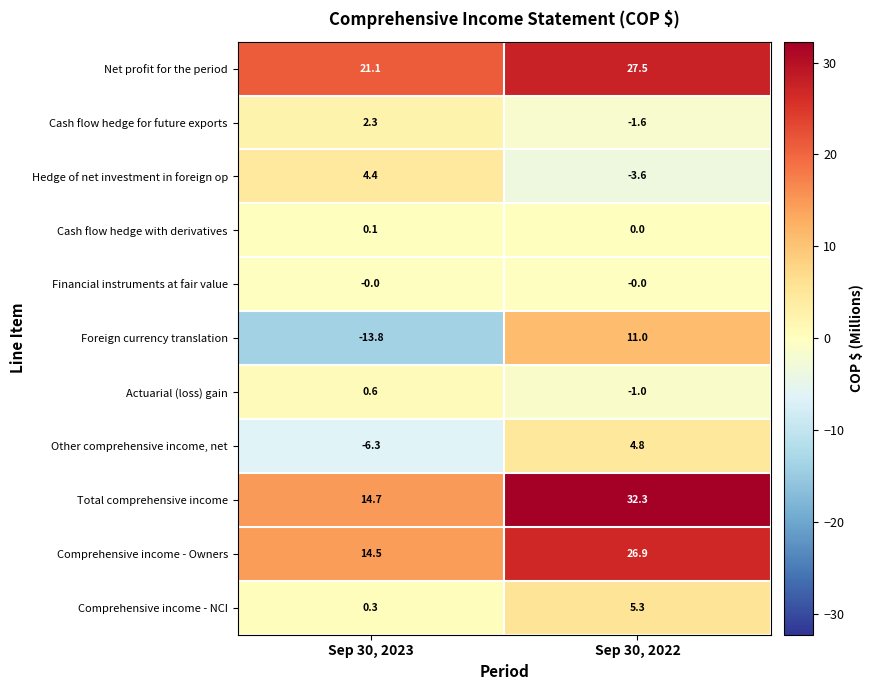

At which category is the sum across all series the highest?

Sep 30, 2022